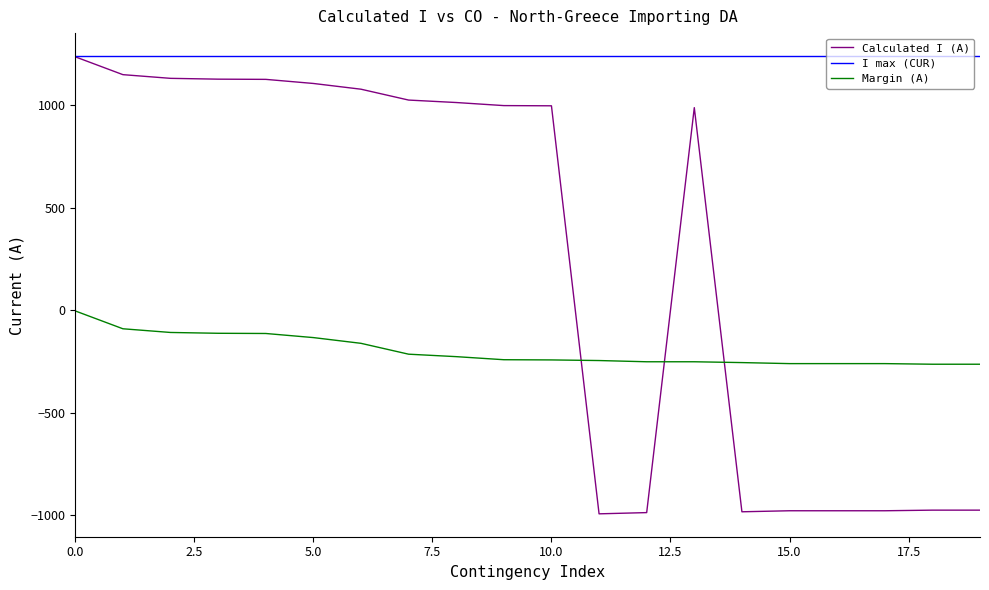

Does the chart display data point markers on the line(s)?

No